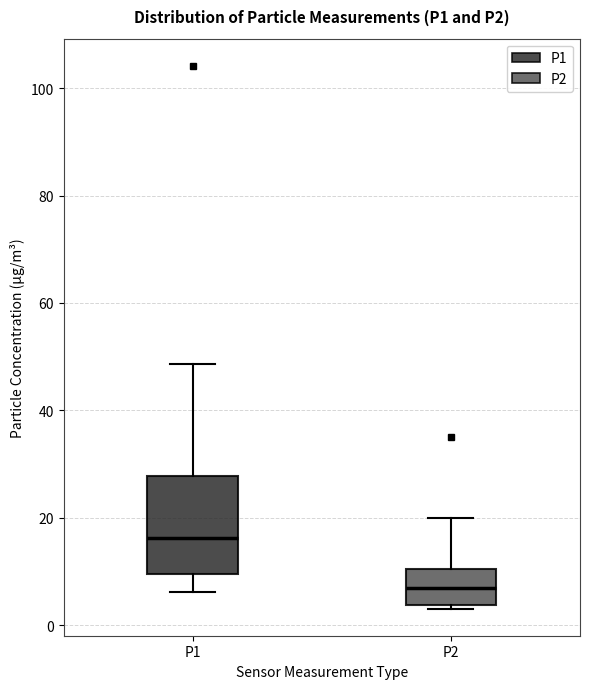

Where is the upper edge of the box for P2 on the y-axis? The values are not printed on the chart, so give them approximately, as read against the axis.

10